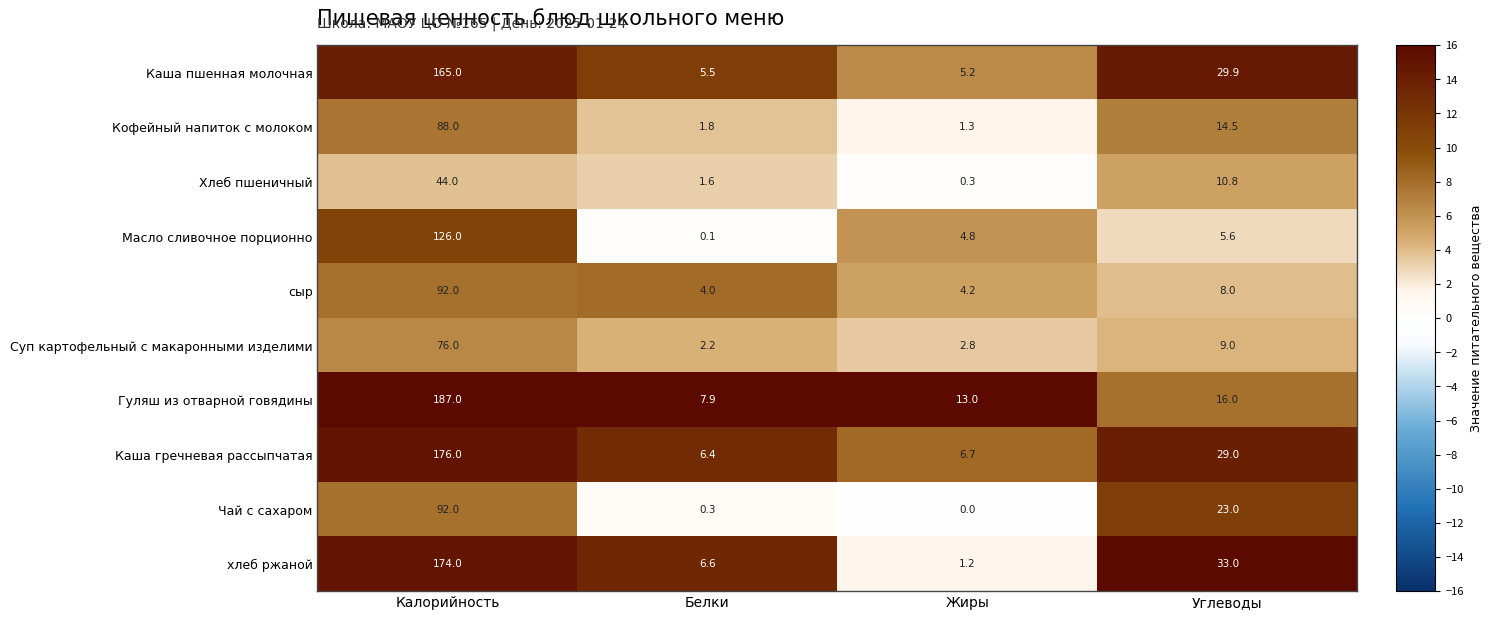

At Белки, list the series in order from largest to smallest.

Гуляш из отварной говядины, хлеб ржаной, Каша гречневая рассыпчатая, Каша пшенная молочная, сыр, Суп картофельный с макаронными изделими, Кофейный напиток с молоком, Хлеб пшеничный, Чай с сахаром, Масло сливочное порционно